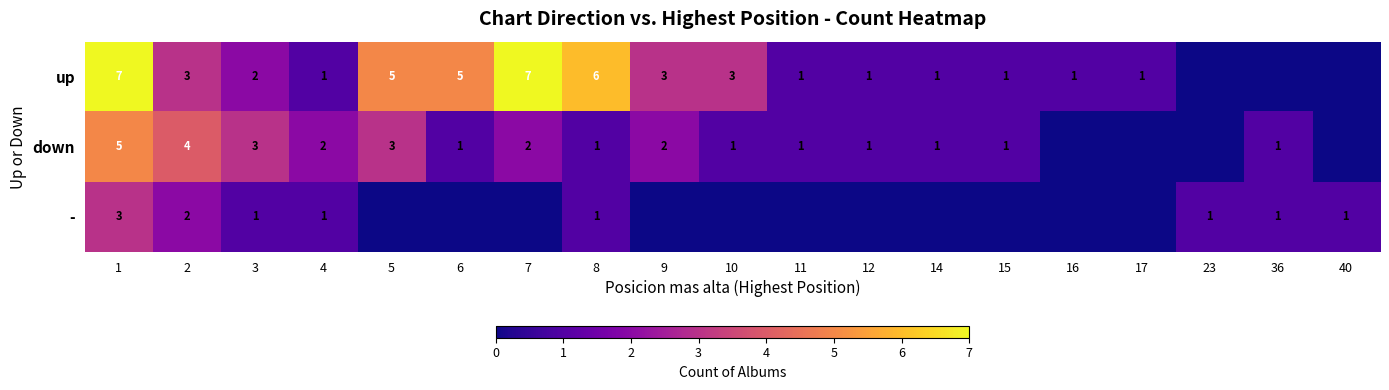

Between 1 and 8, which series saw the biggest shift?

down